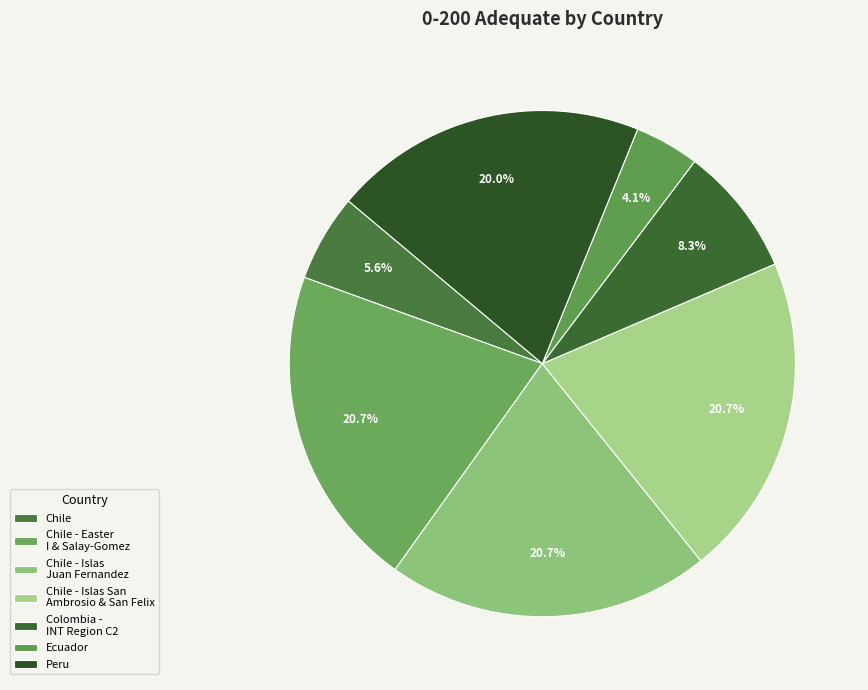

How many slices are in this pie chart?

7